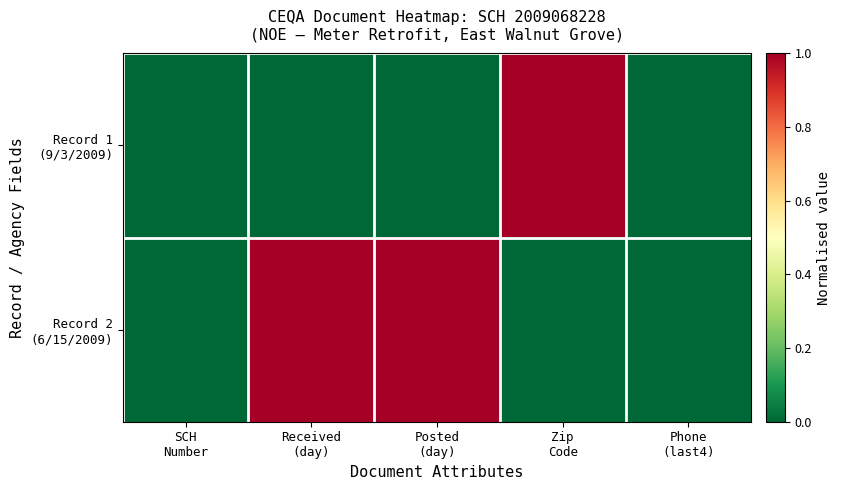

Between SCH Number and Posted (day), which series saw the biggest shift?

Record 2 (6/15/2009)